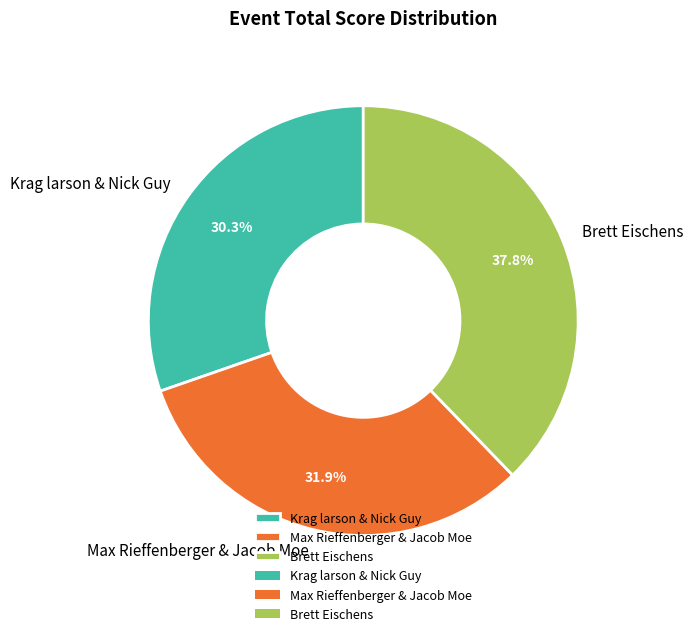

Count the number of slices in the pie.

3